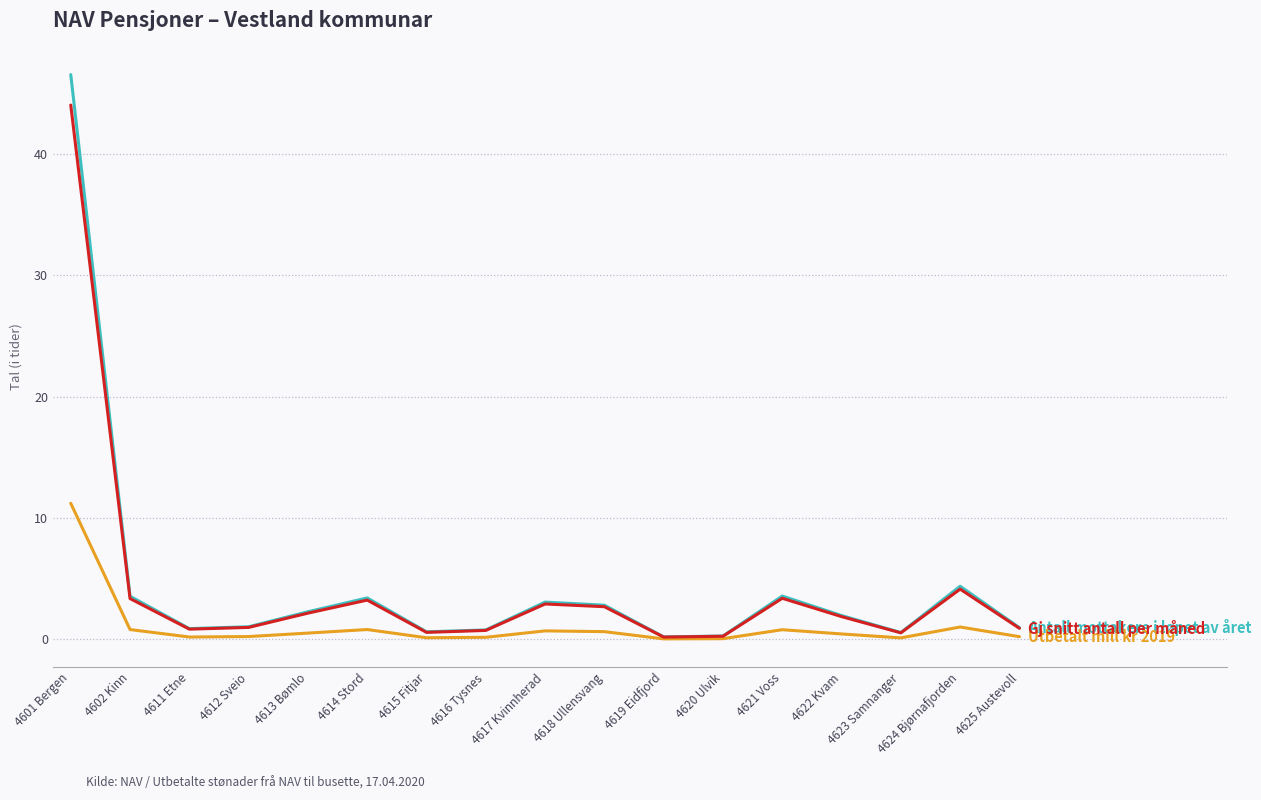

What position from the right is 4624 Bjørnafjorden?

2